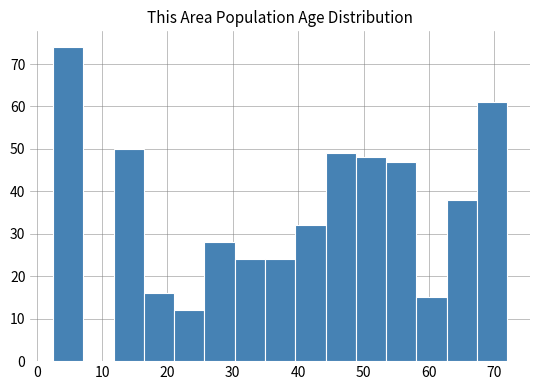

Reading left to right, list every bar in this chart as the range it spans on the x-axis followed by its height. Neither the bar edges nor the heights are printed on the chart, so give them approximately, as read against the axes.

3 to 7: 74
7 to 12: 0
12 to 16: 50
16 to 21: 16
21 to 26: 12
26 to 30: 28
30 to 35: 24
35 to 40: 24
40 to 44: 32
44 to 49: 49
49 to 53: 48
53 to 58: 47
58 to 63: 15
63 to 67: 38
67 to 72: 61